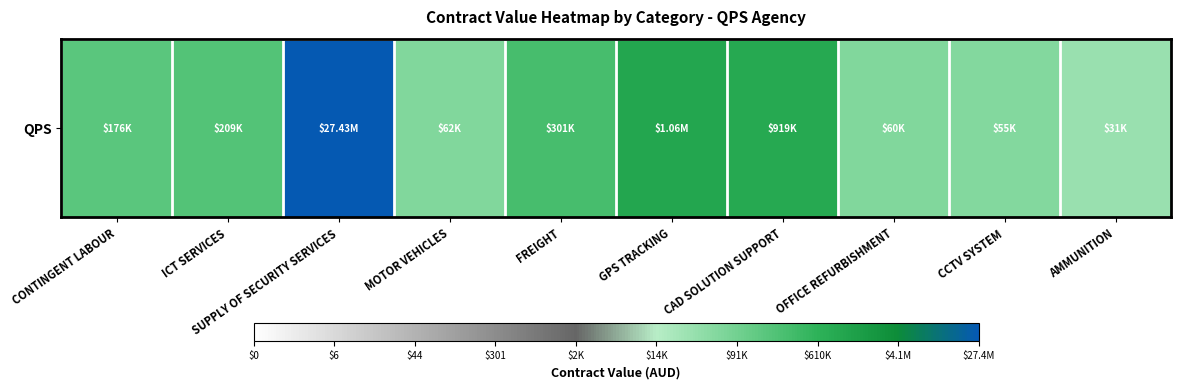

What is the maximum value shown in the chart?

17.1